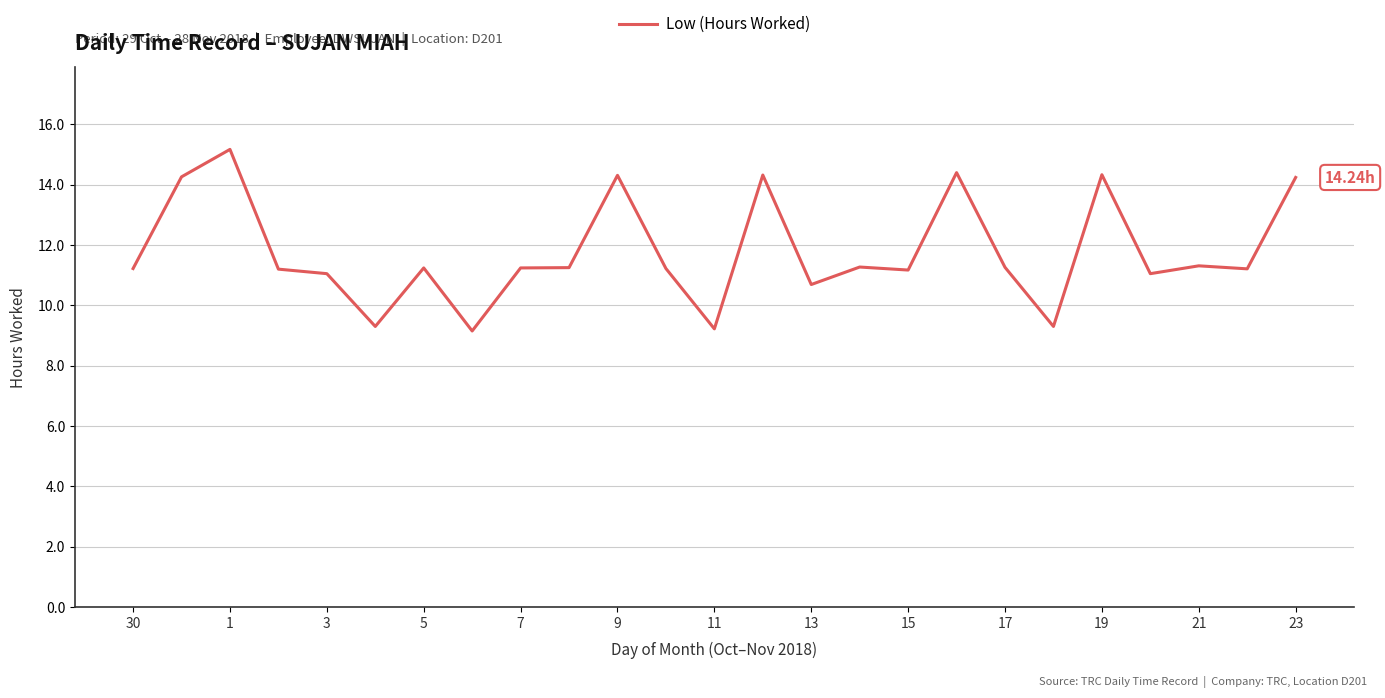

How many lines are shown in the chart?

1